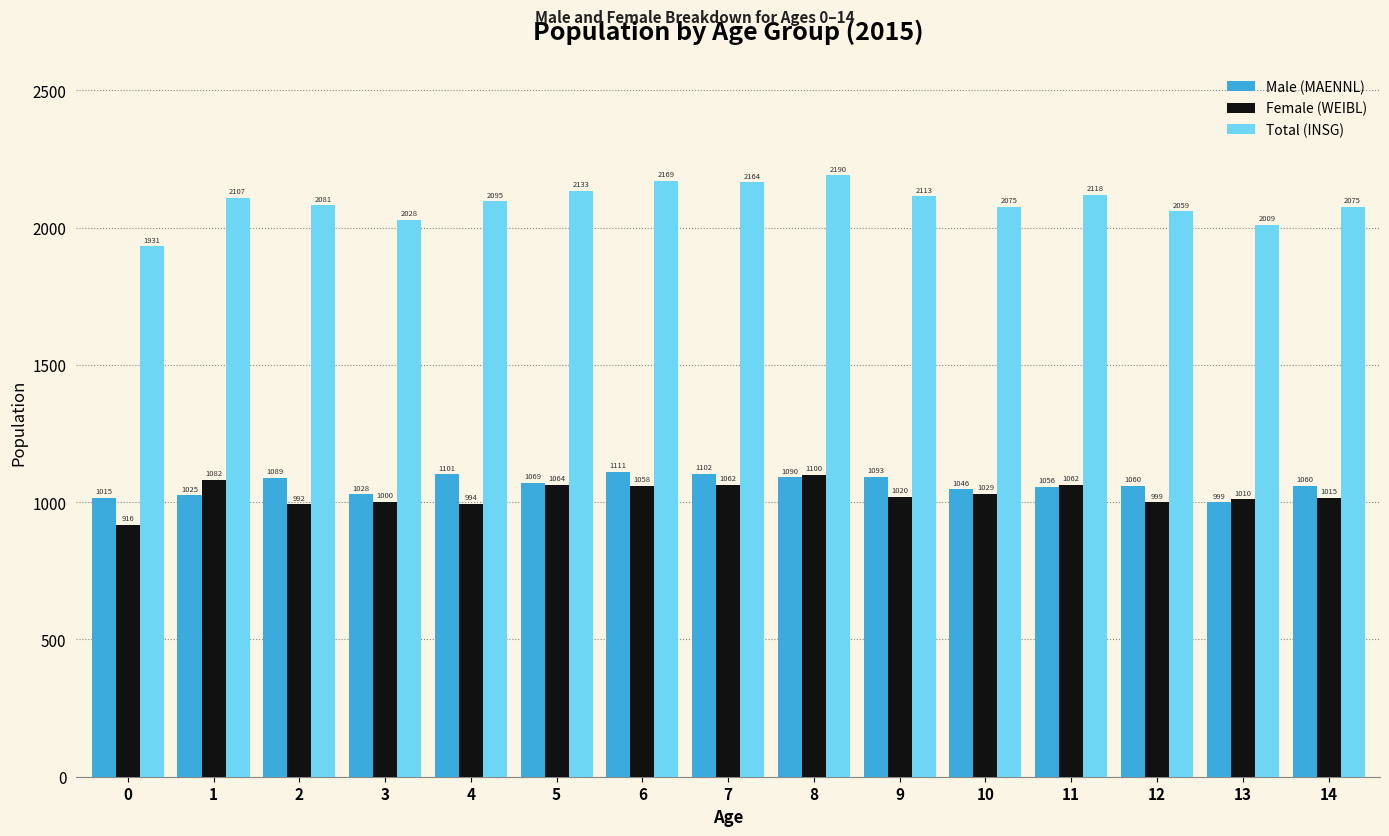

What is the difference between the second highest and second lowest values in the Total (INSG) series?

160